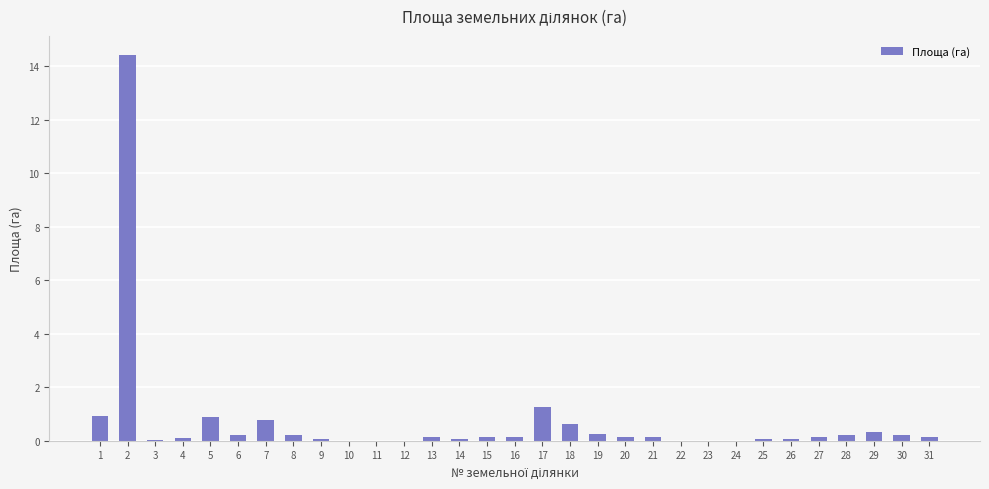

What is the sum of the values at 23 and 4?

0.1